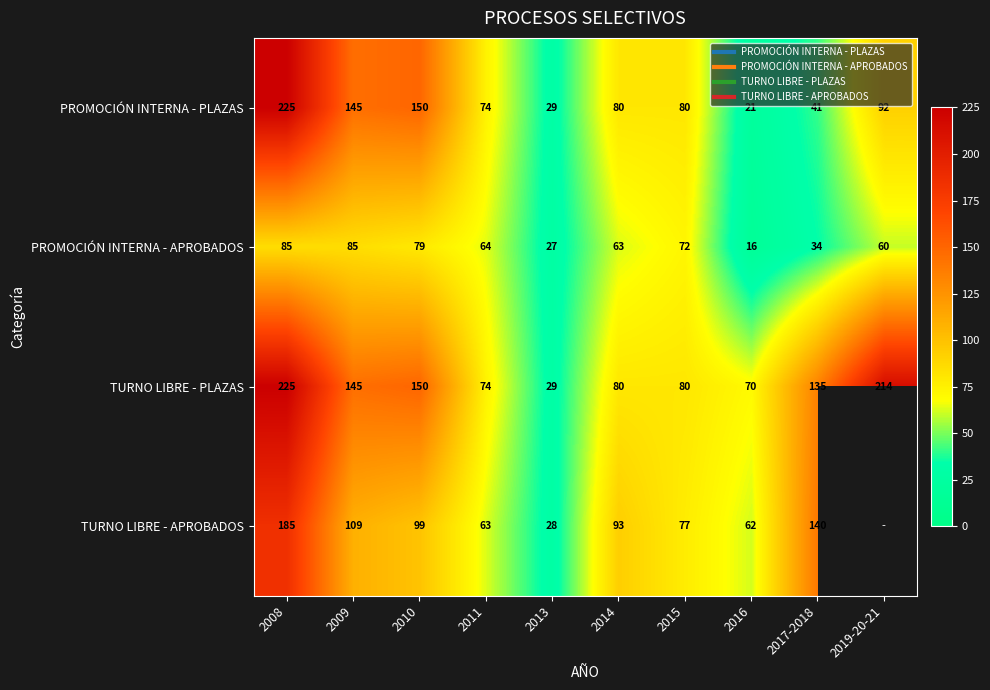

Rank the series at 2013 from highest to lowest value.

PROMOCIÓN INTERNA - PLAZAS, TURNO LIBRE - PLAZAS, TURNO LIBRE - APROBADOS, PROMOCIÓN INTERNA - APROBADOS